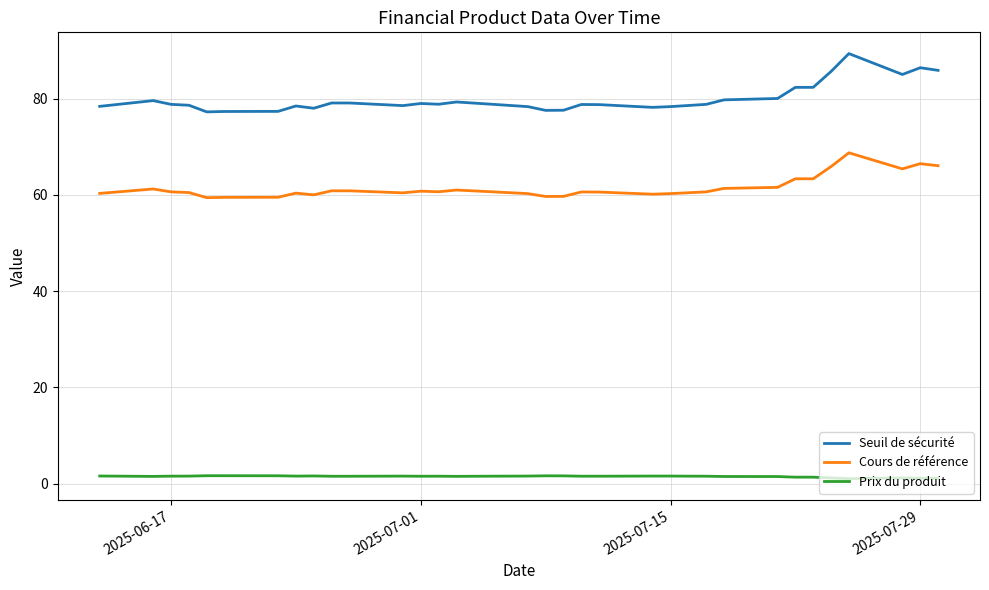

List the series in order of their peak value, lowest first.

Prix du produit, Cours de référence, Seuil de sécurité